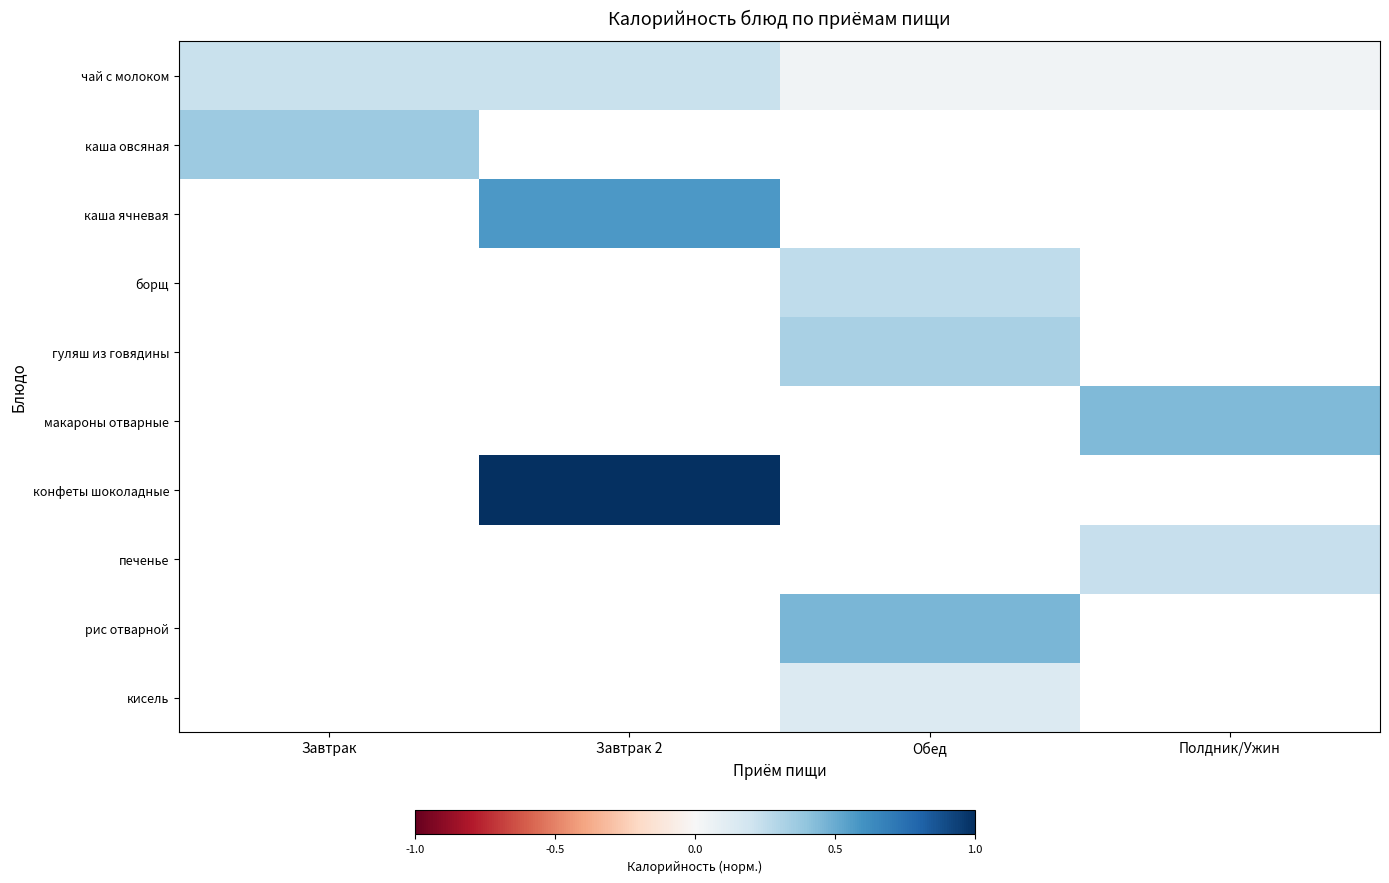

How many categories are shown in the chart?

4